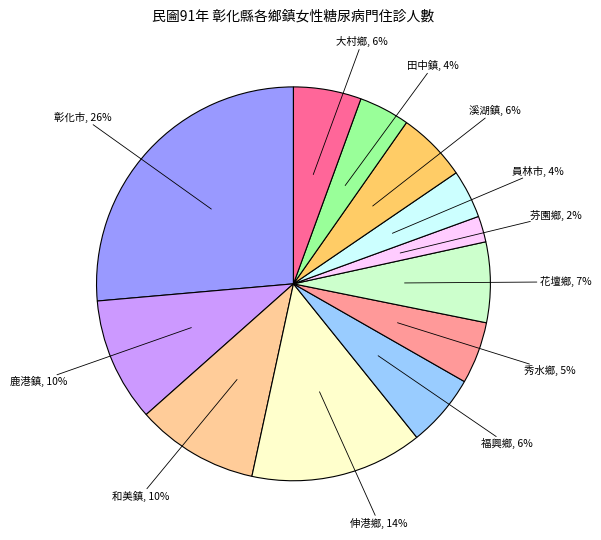

How many slices are in this pie chart?

12